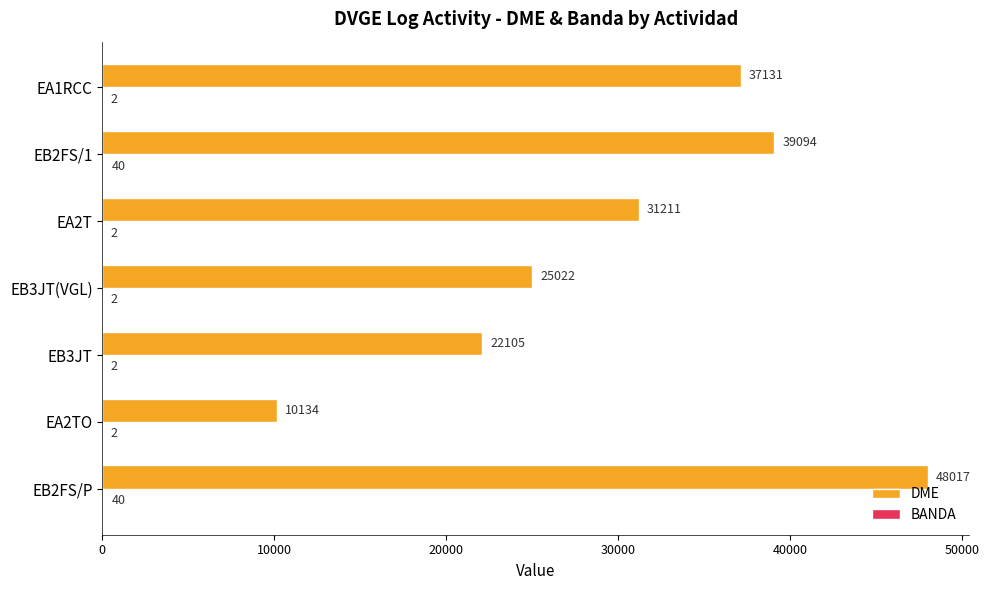

What is the average value of the DME series?

30388